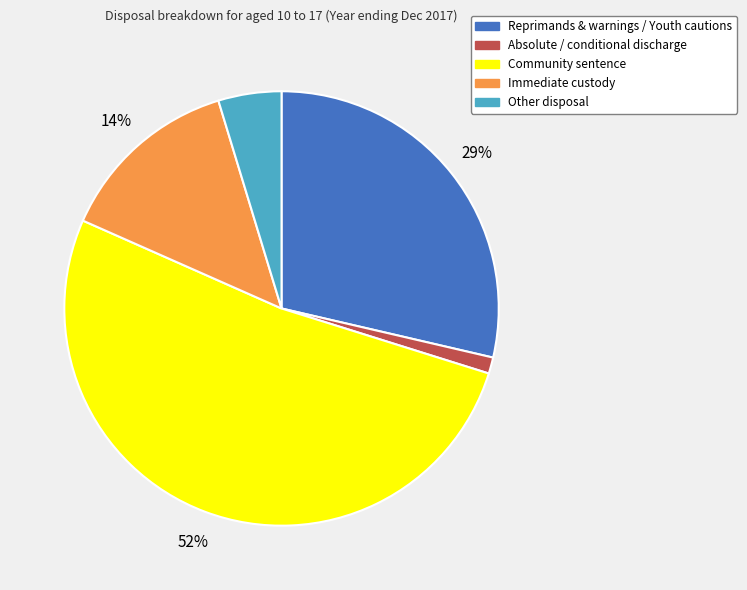

Which slice is the largest?

Community sentence